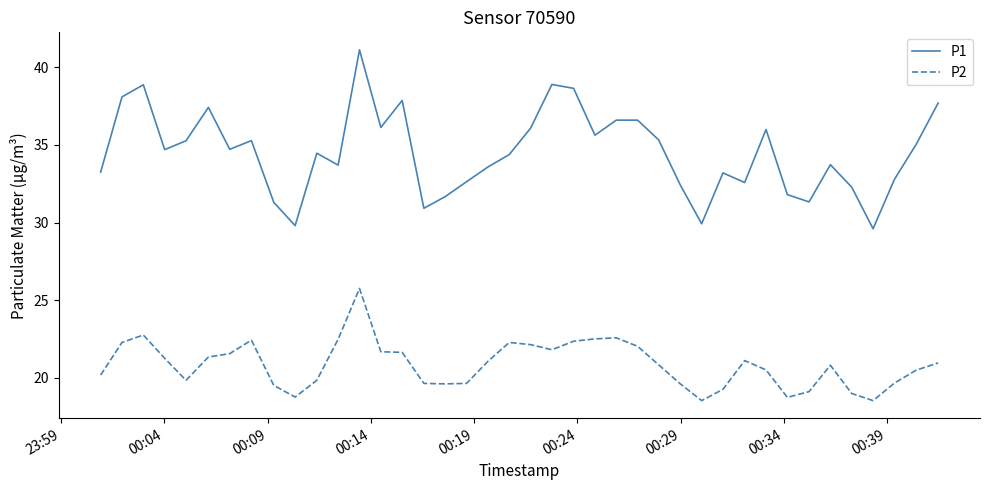

True or false: P1 and P2 intersect in this chart.

False